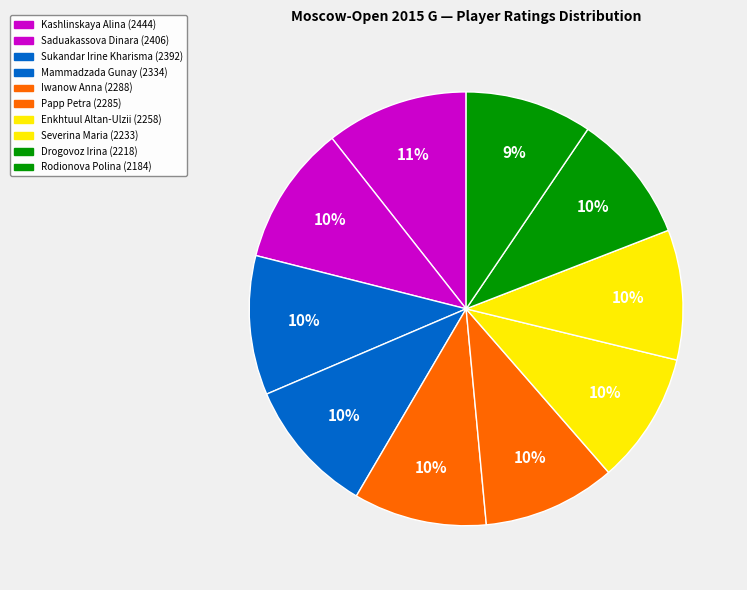

What is the change in value from Mammadzada Gunay to Severina Maria?

-101